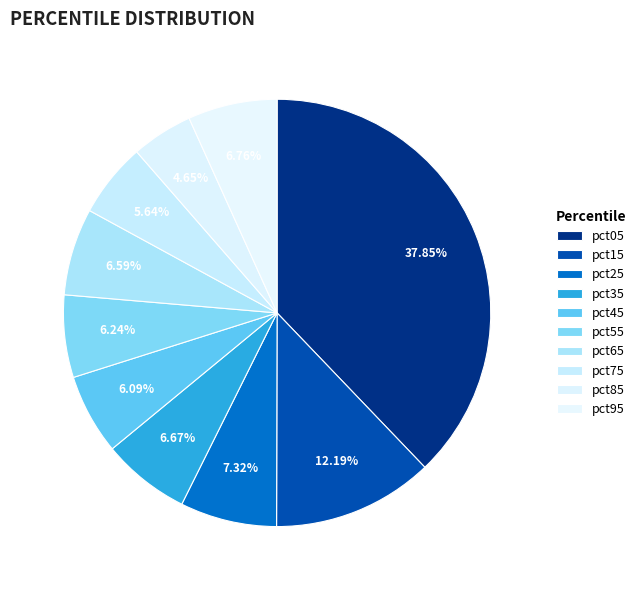

How many slices are in this pie chart?

10